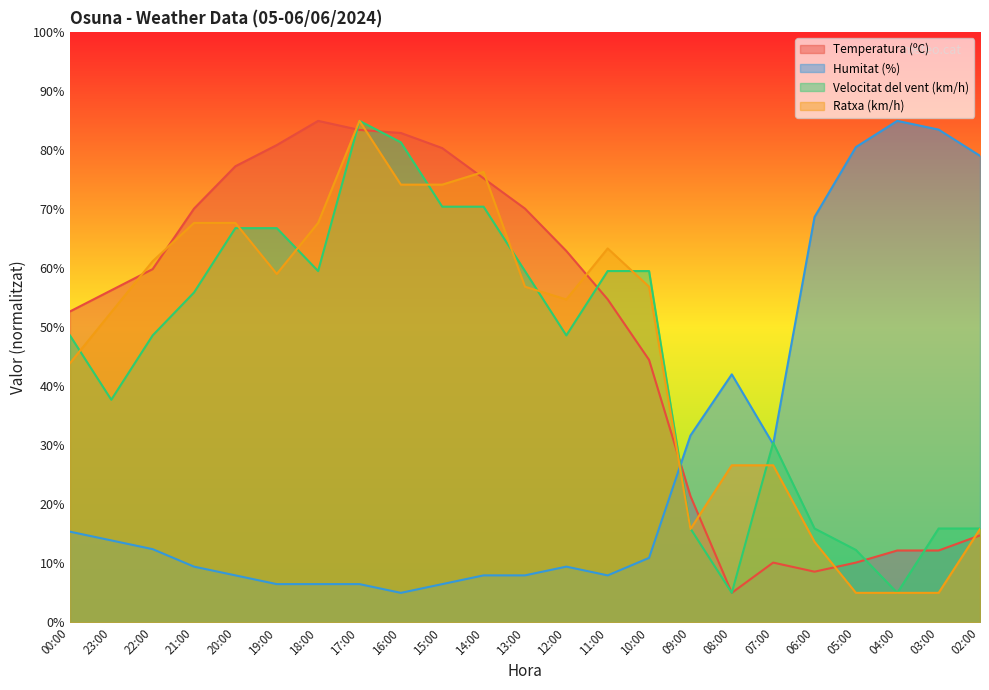

What is the maximum value shown in the chart?

85.0